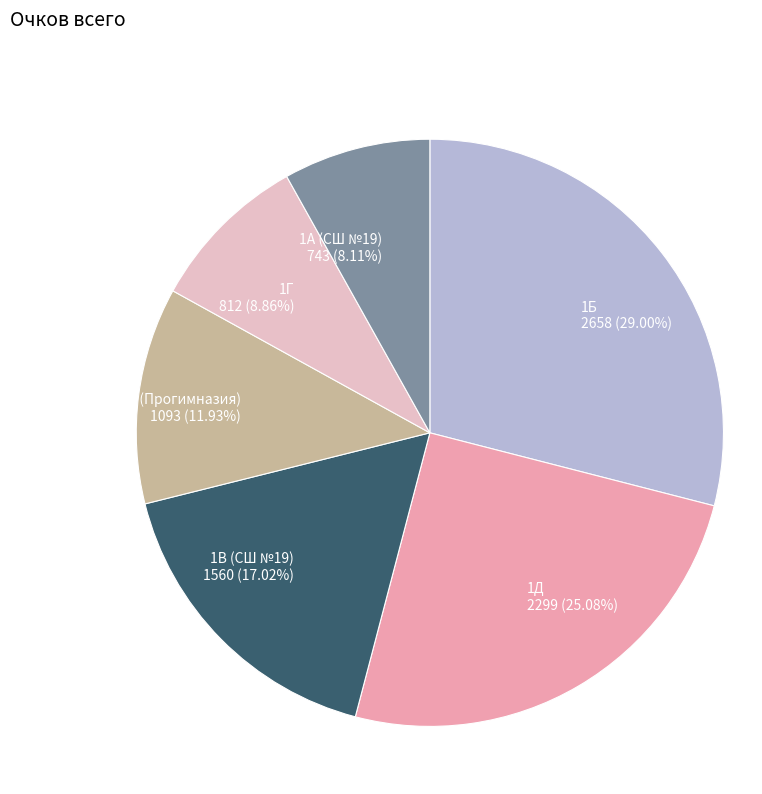

How many segments does this pie chart have?

6